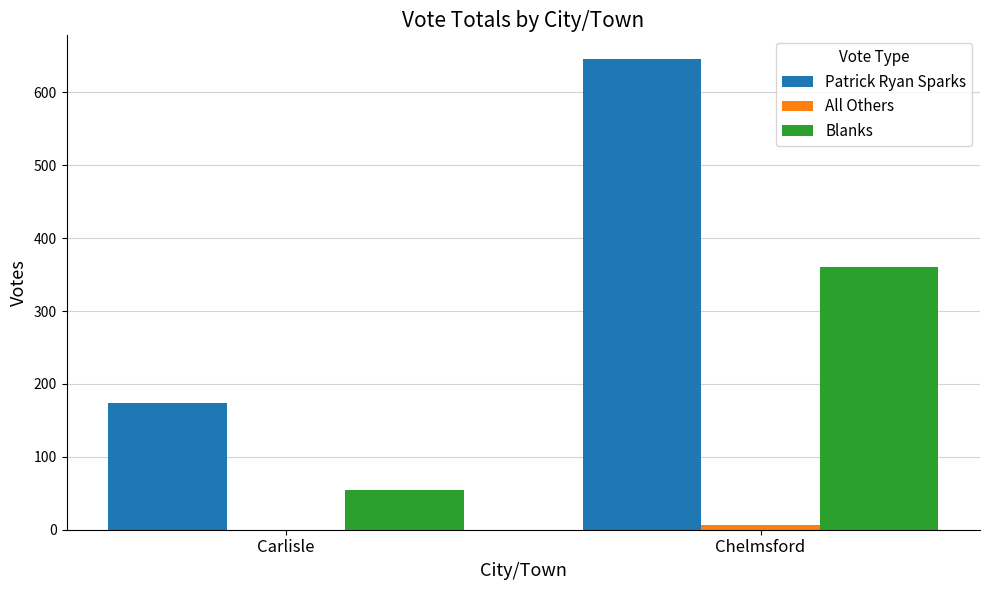

Is the value of Patrick Ryan Sparks at Carlisle greater than the value of Blanks at Carlisle?

Yes